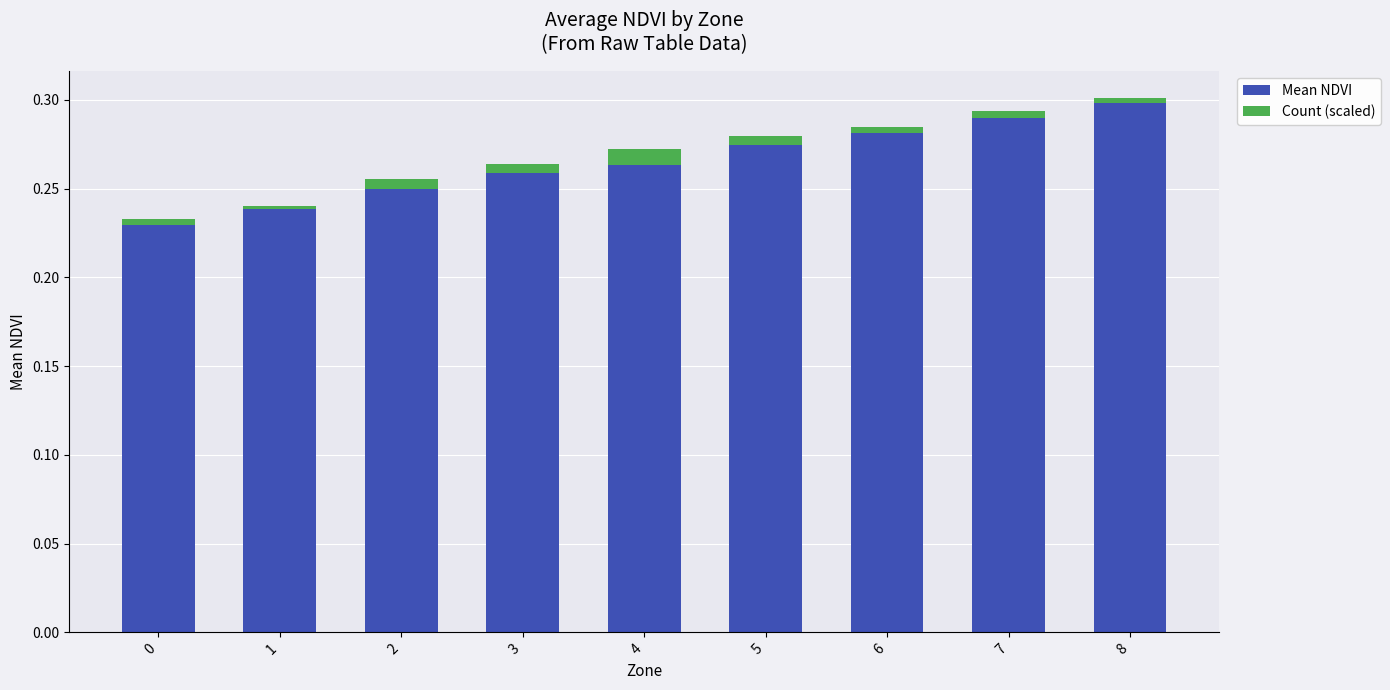

Is it true that Mean NDVI equals 0.3 at 8?

True